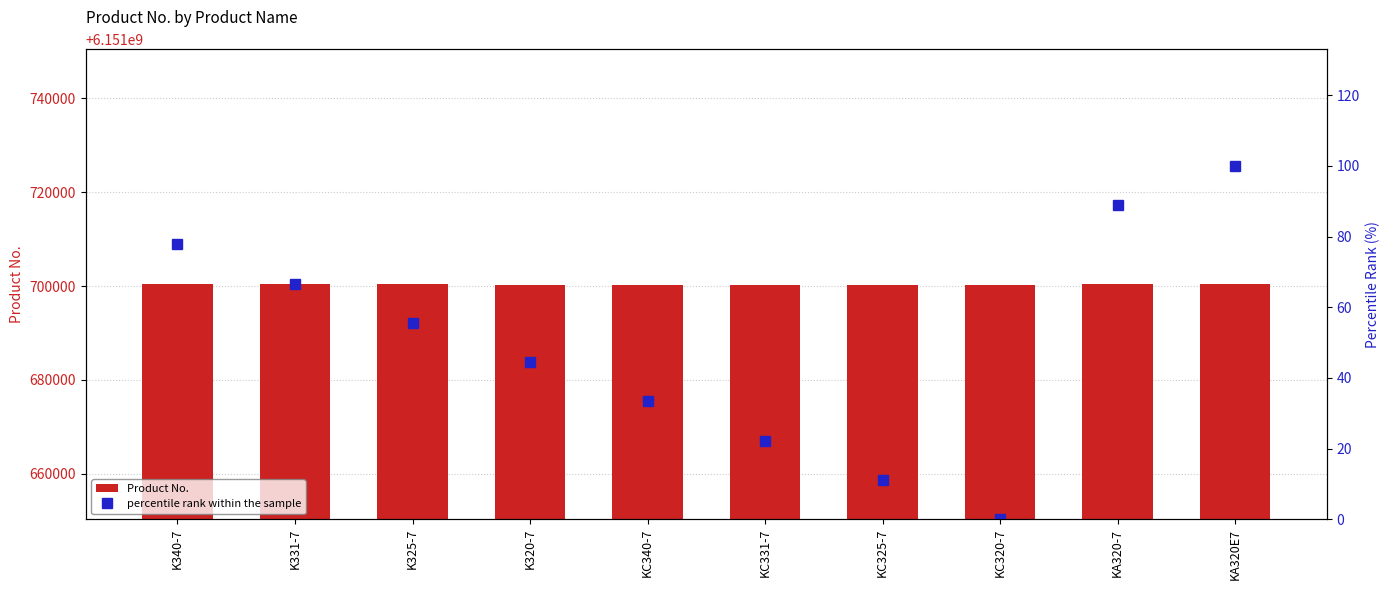

How many groups of bars are there?

10